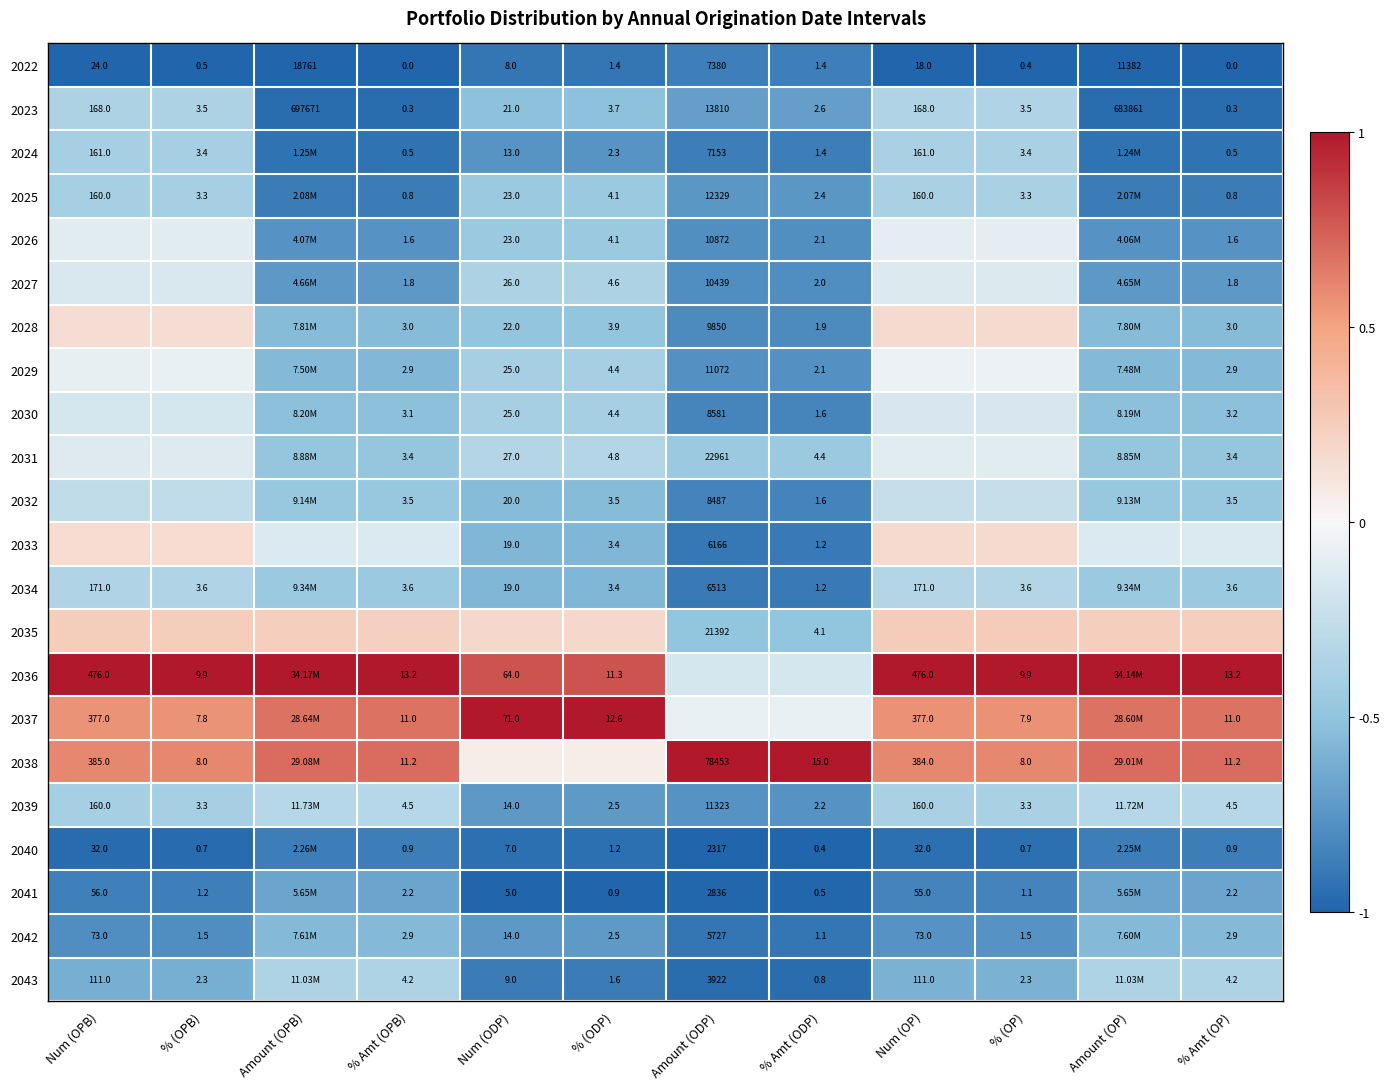

Is the value of 2038 at % Amt (OPB) greater than the value of 2032 at % (ODP)?

Yes